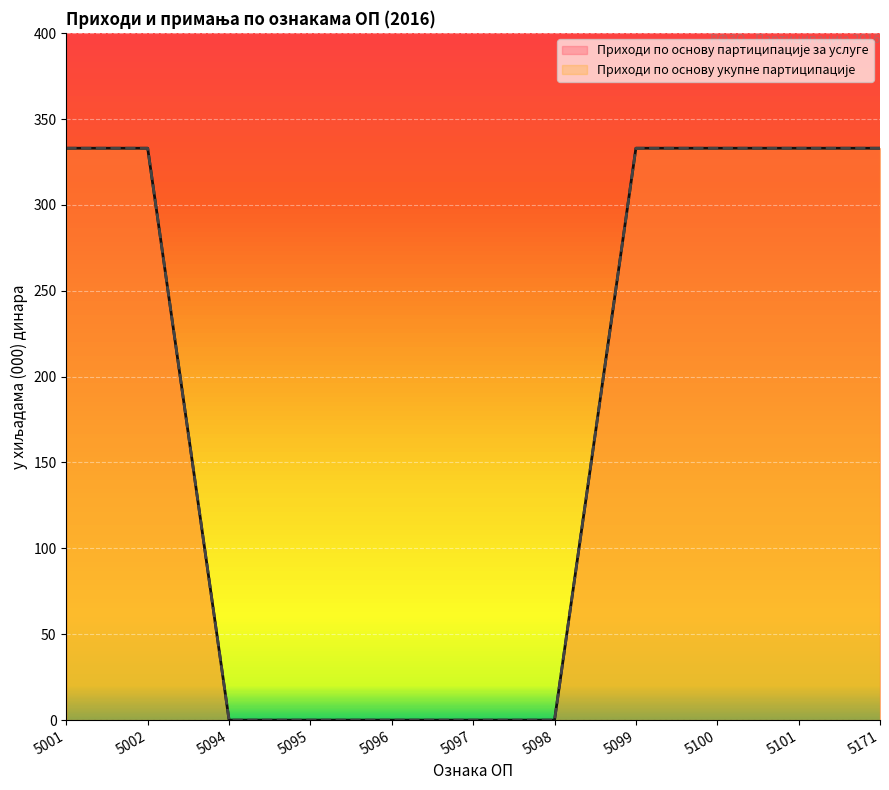

How many positive values does the Приходи по основу укупне партиципације series have?

6